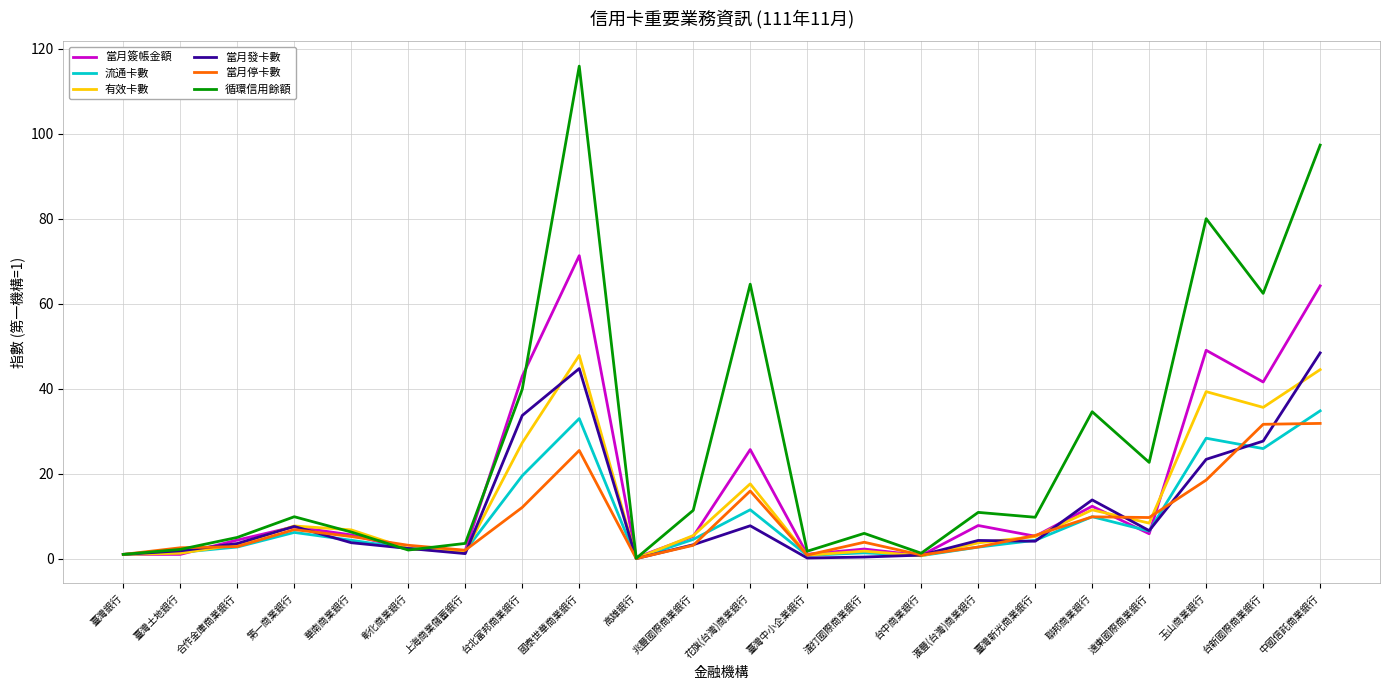

Count the number of categories in the chart.

22